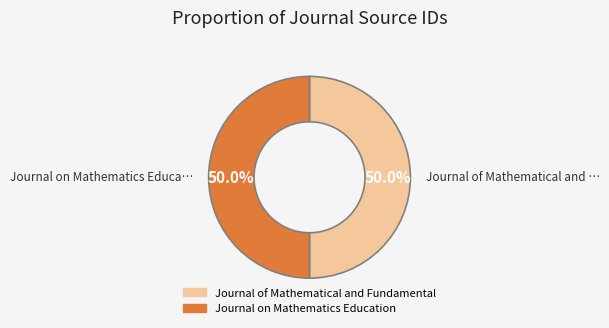

The Journal of Mathematical and Fundamental slice represents 61% of the pie. True or false?

False